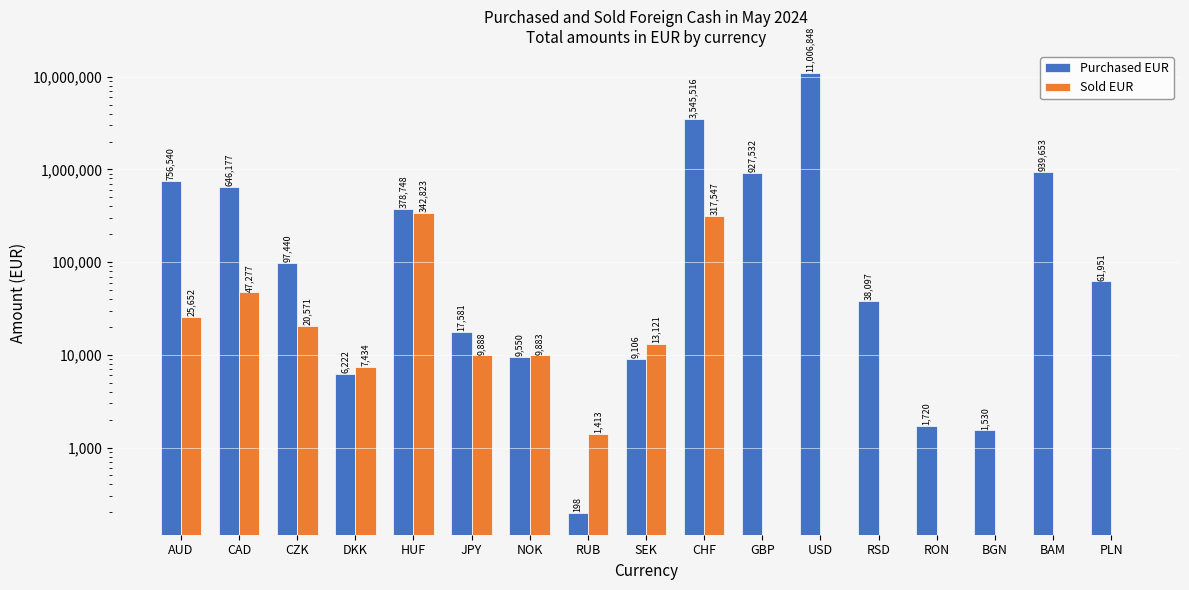

At which label does Sold EUR first exceed 7434?

AUD